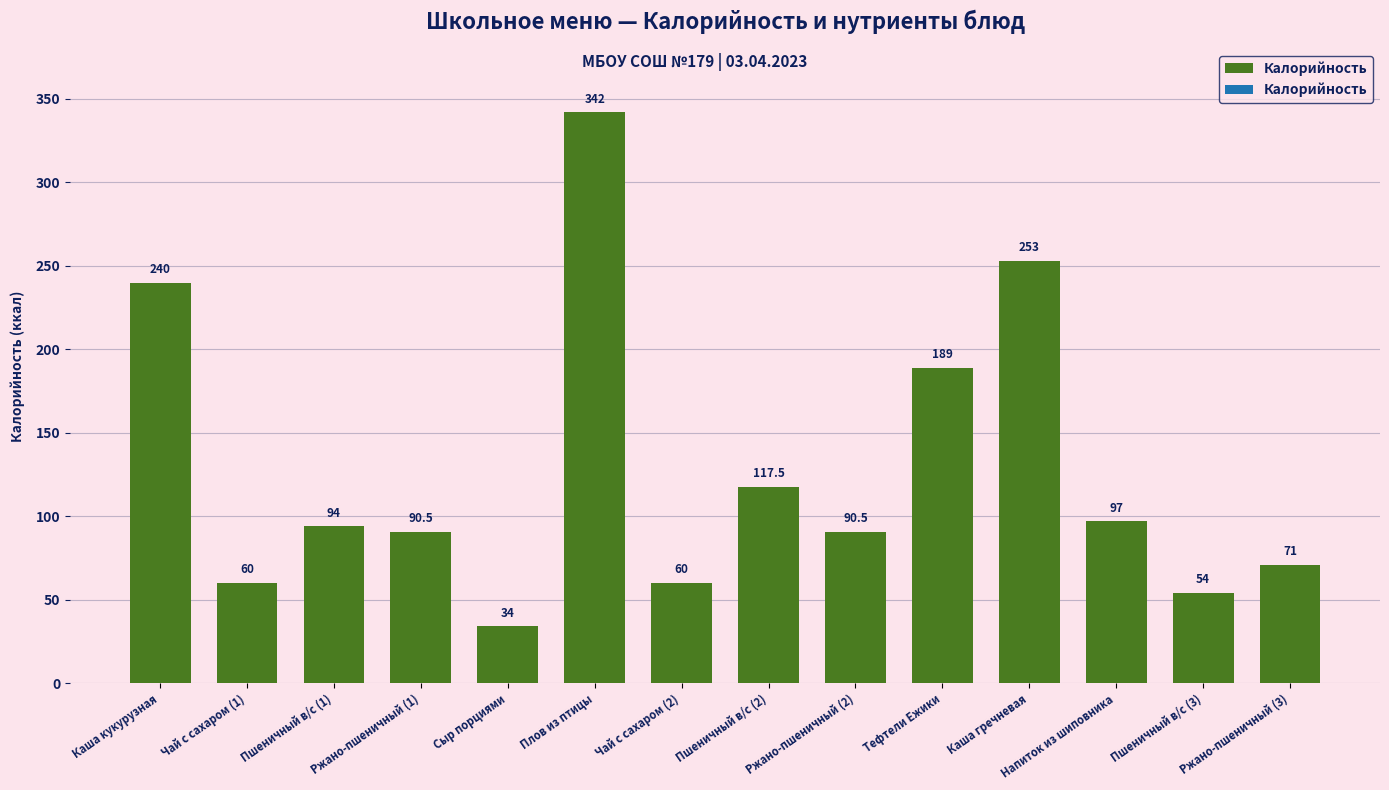

True or false: the data shows 71.0 at Ржано-пшеничный (3).

True